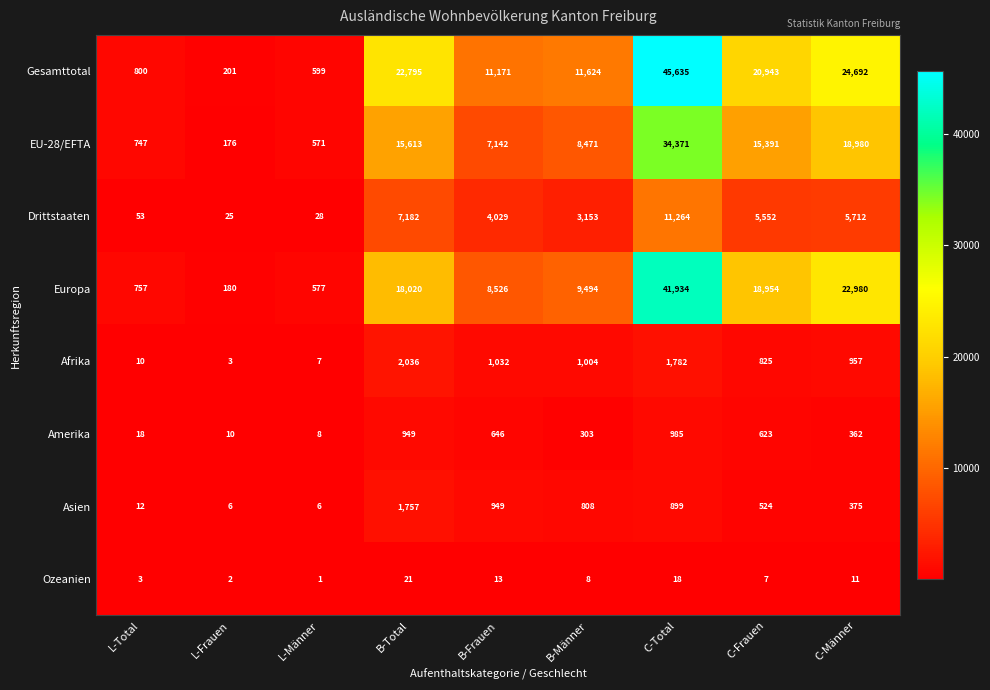

Is the value of Drittstaaten at B-Frauen greater than the value of EU-28/EFTA at C-Total?

No